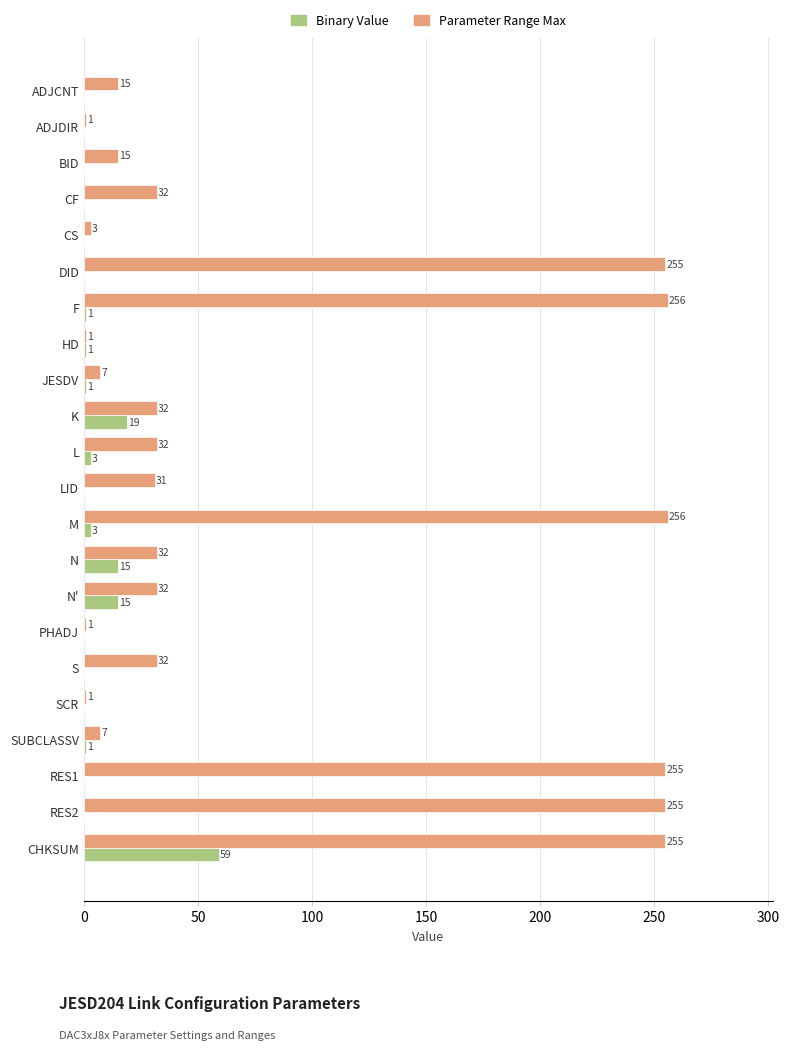

Which series has the largest total across all categories?

Parameter Range Max